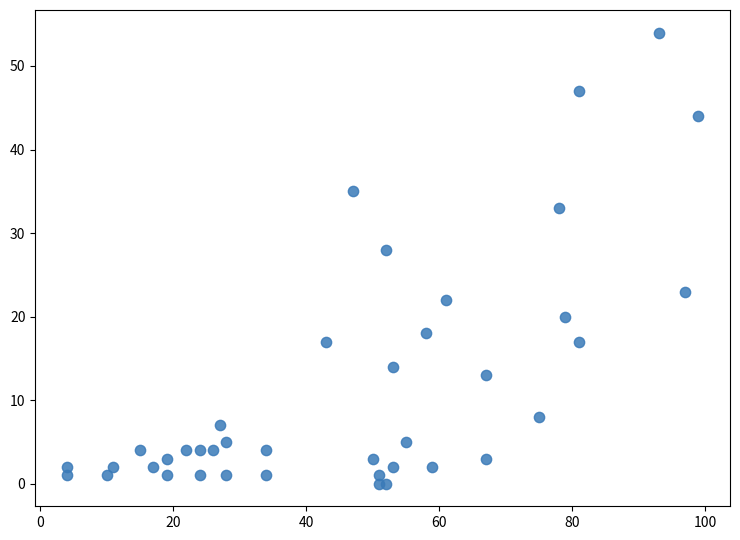

What Y value in the scatter plot is closest to 27?

28